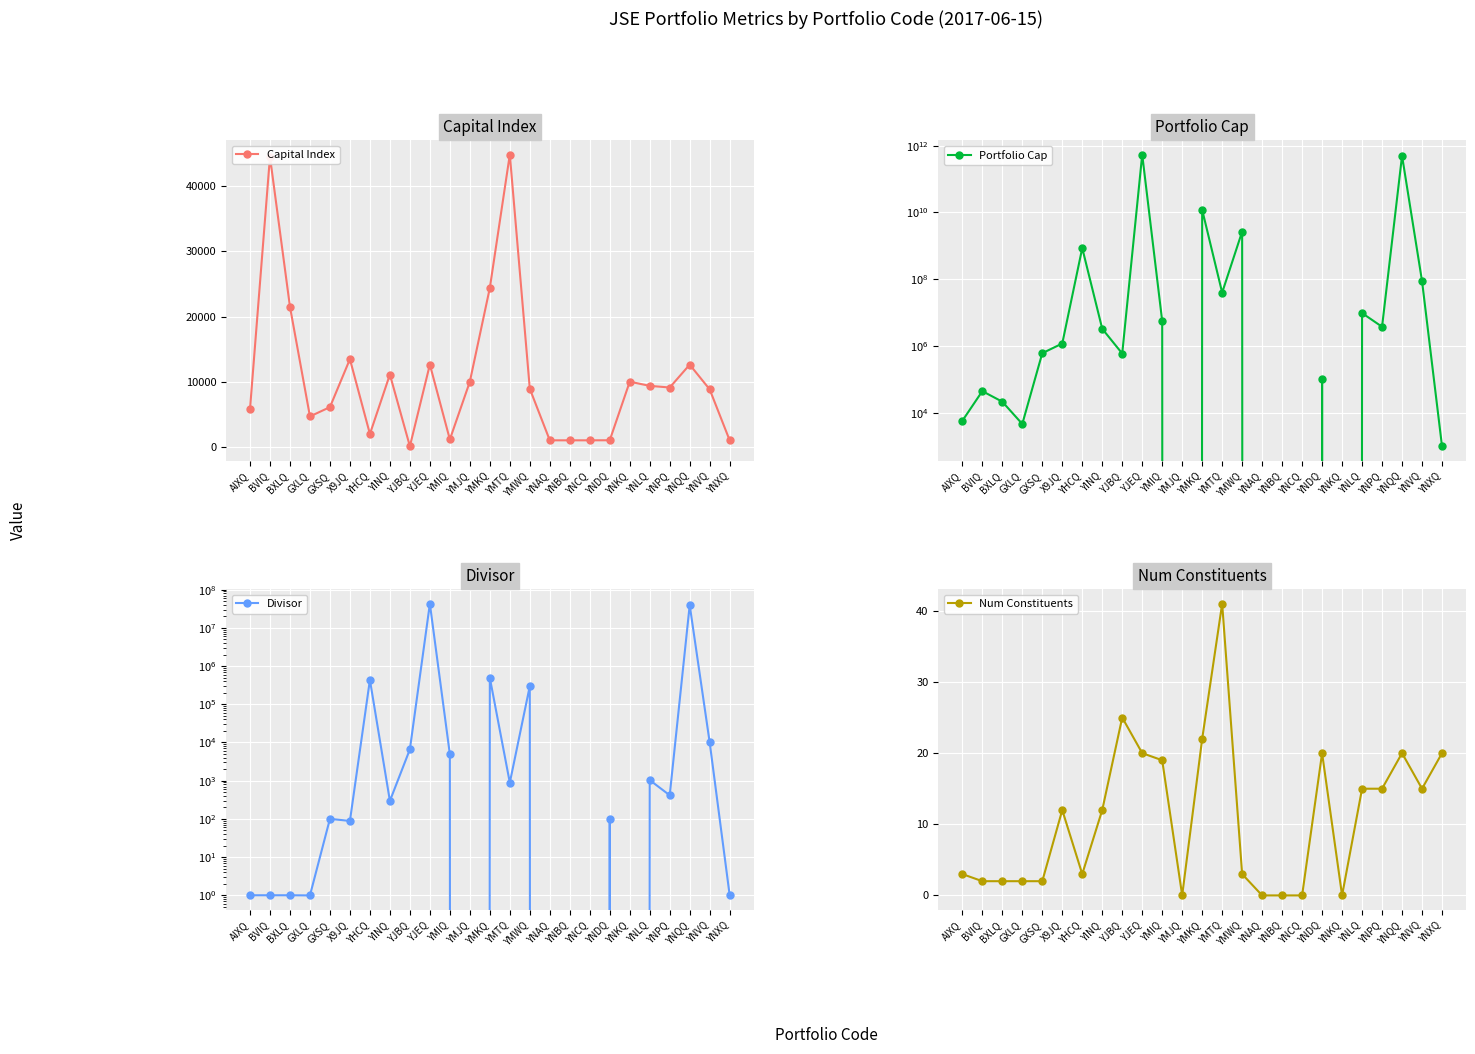

True or false: Portfolio Cap has a value of 174563.3 at YNDQ.

False